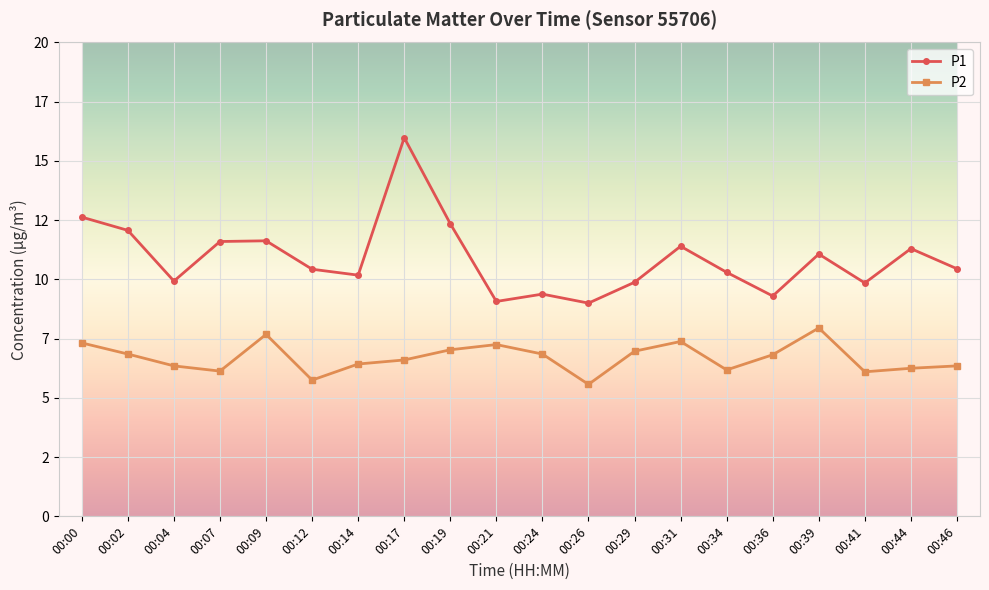

List the series in order of their peak value, lowest first.

P2, P1